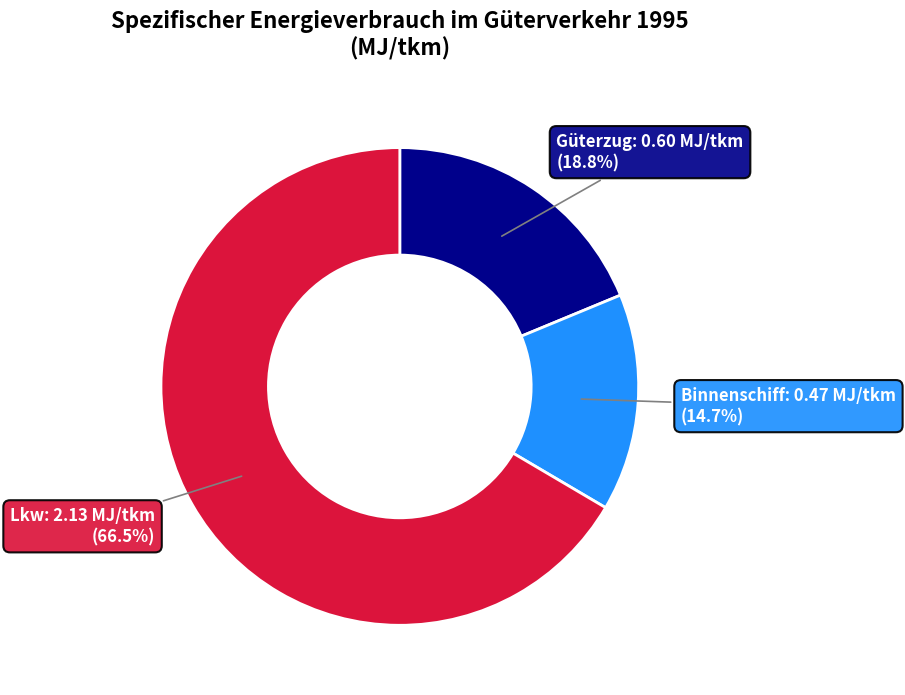

Which category has the smallest portion of the pie?

Binnenschiff